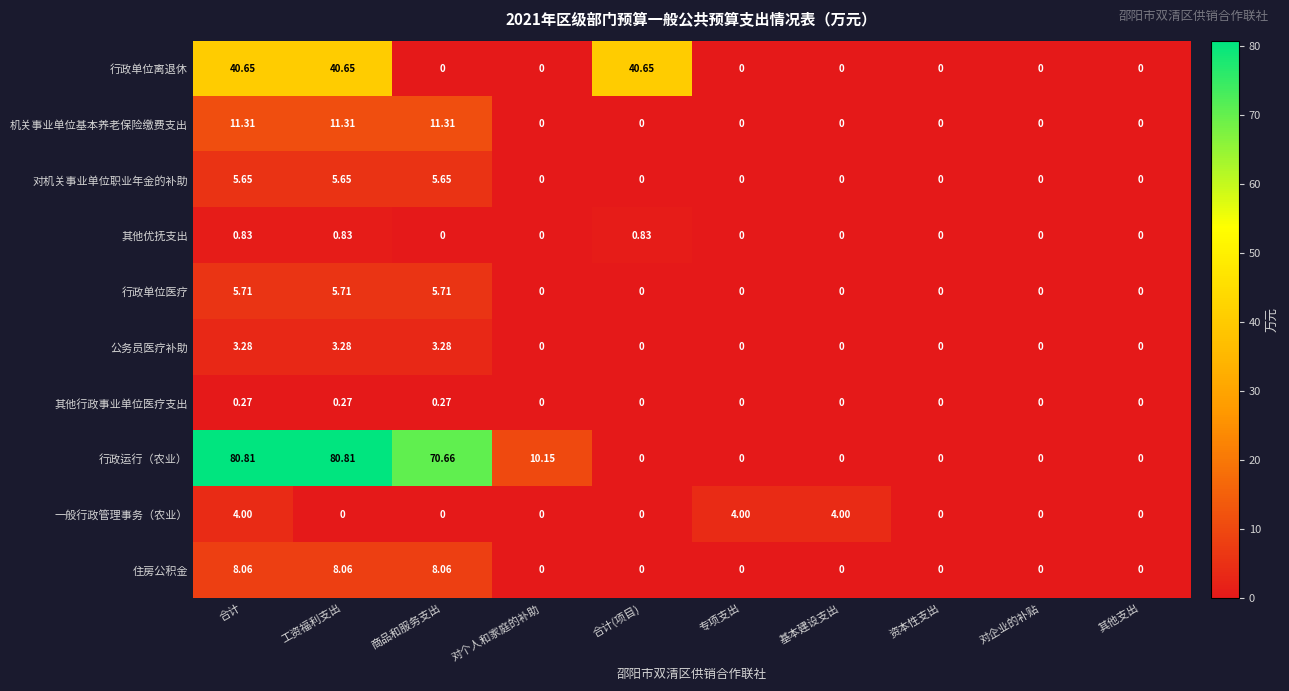

Which series changed the most between 对个人和家庭的补助 and 专项支出?

行政运行（农业）